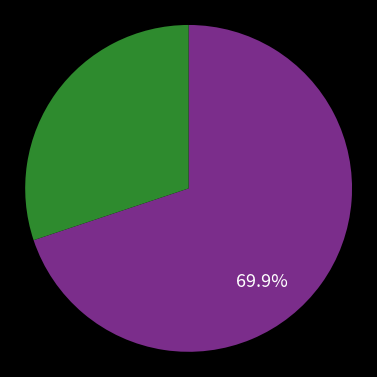

How many slices are in this pie chart?

2